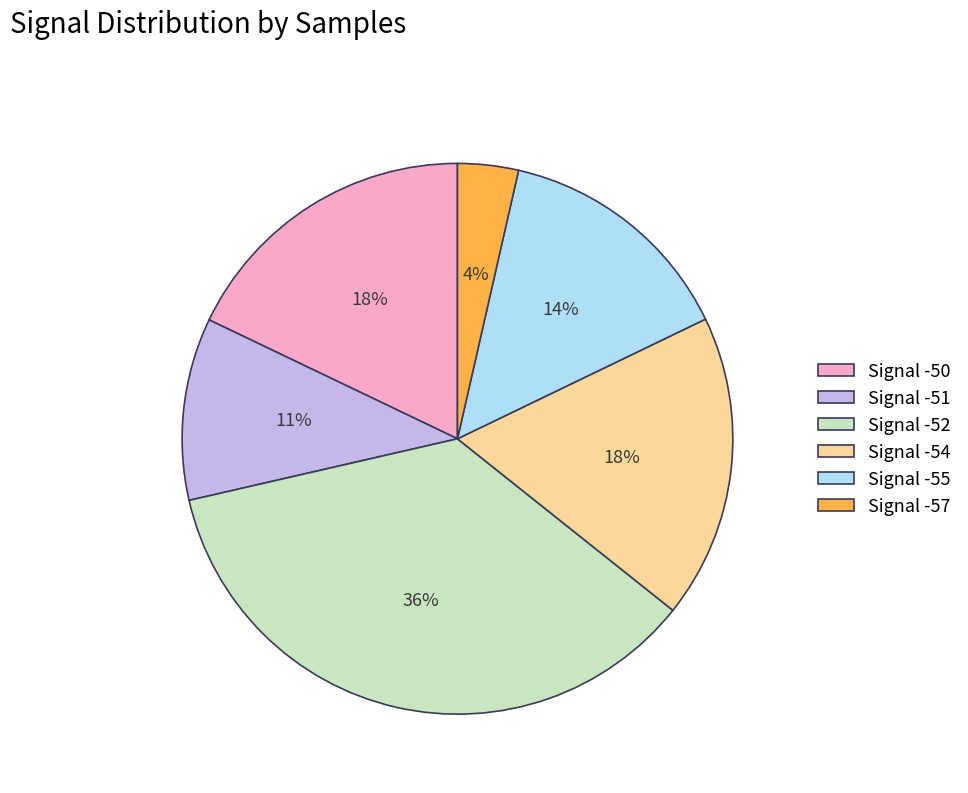

Is the sum of Signal -55 and Signal -54 greater than half?

No